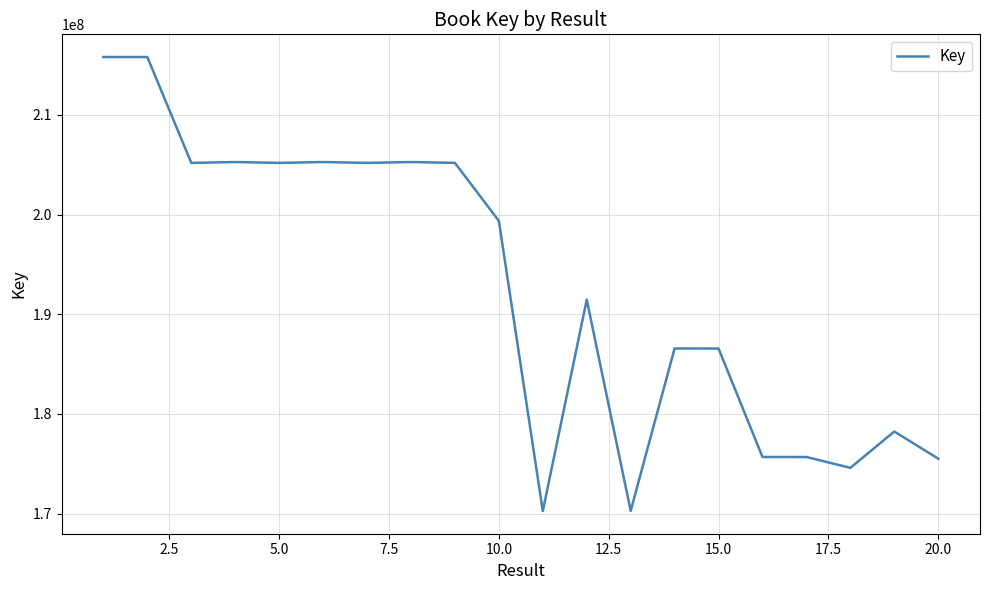

What is the difference between the maximum and minimum values?

45534865